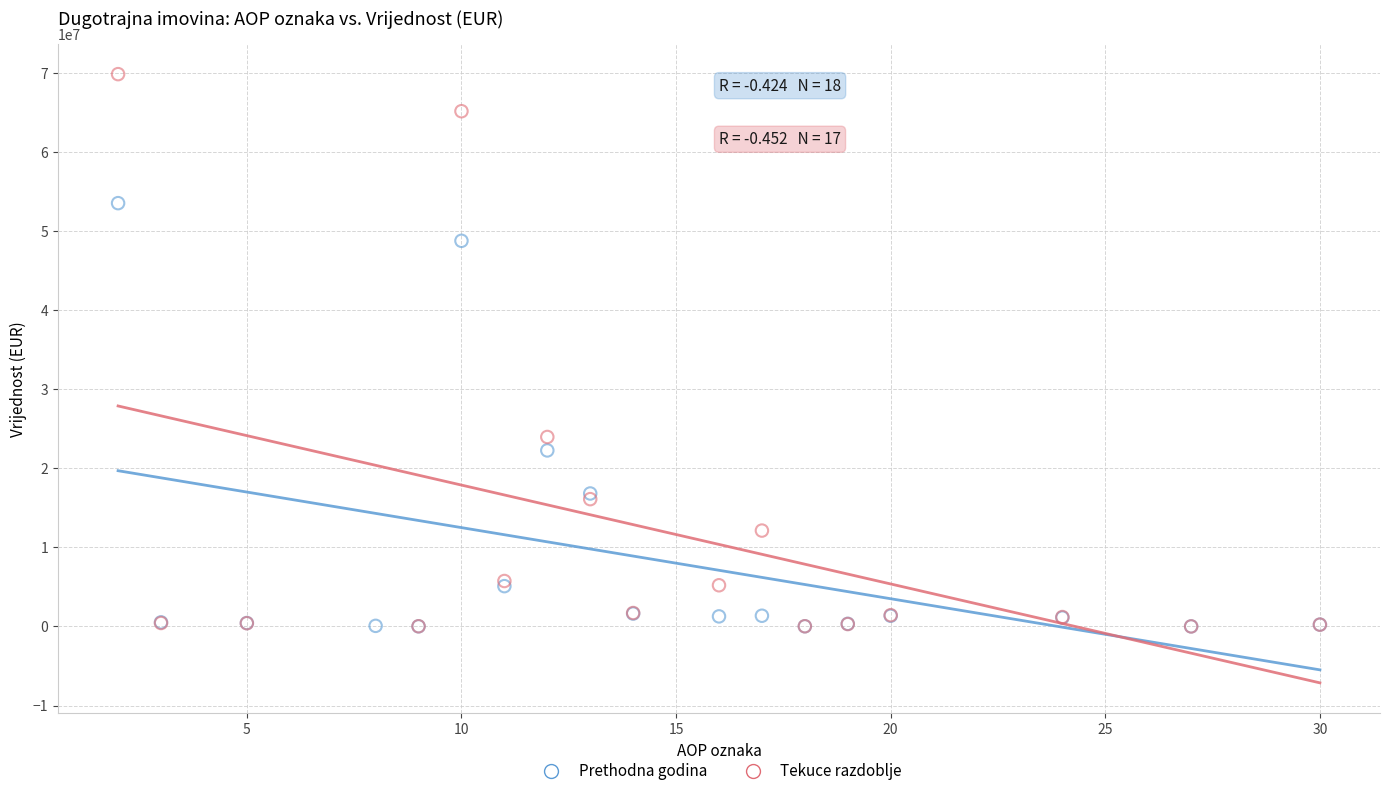

What are all the series names shown in the legend?

Prethodna godina, Tekuce razdoblje